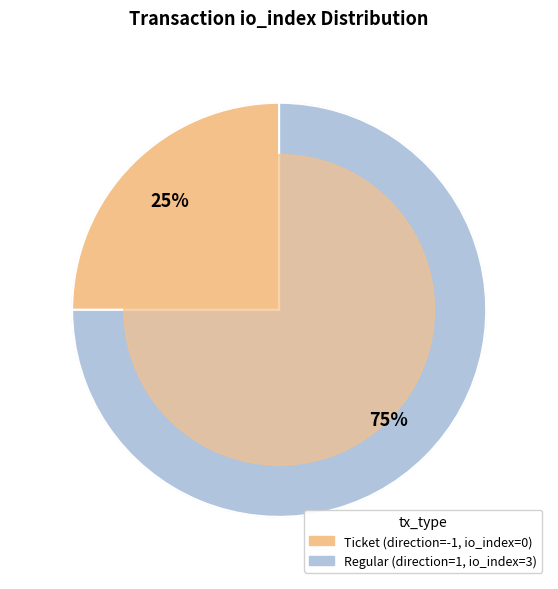

Is there any slice that represents more than half of the pie?

Yes